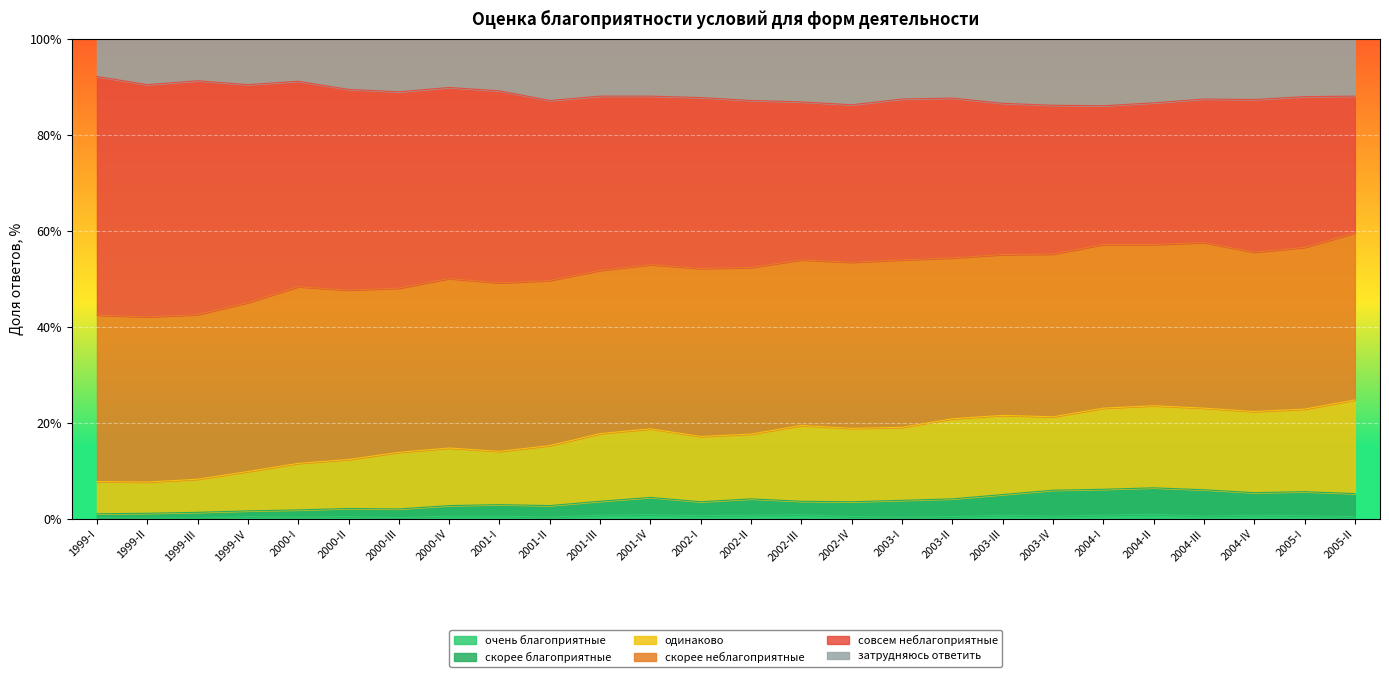

Which series has the largest range (max minus min)?

совсем неблагоприятные